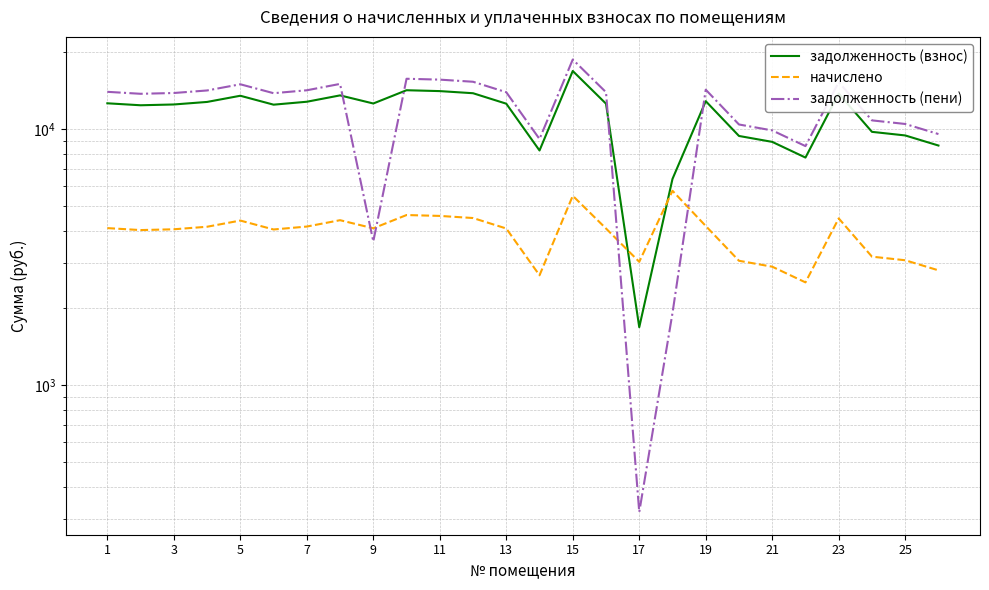

How many times do начислено and задолженность (взнос) cross each other?

2